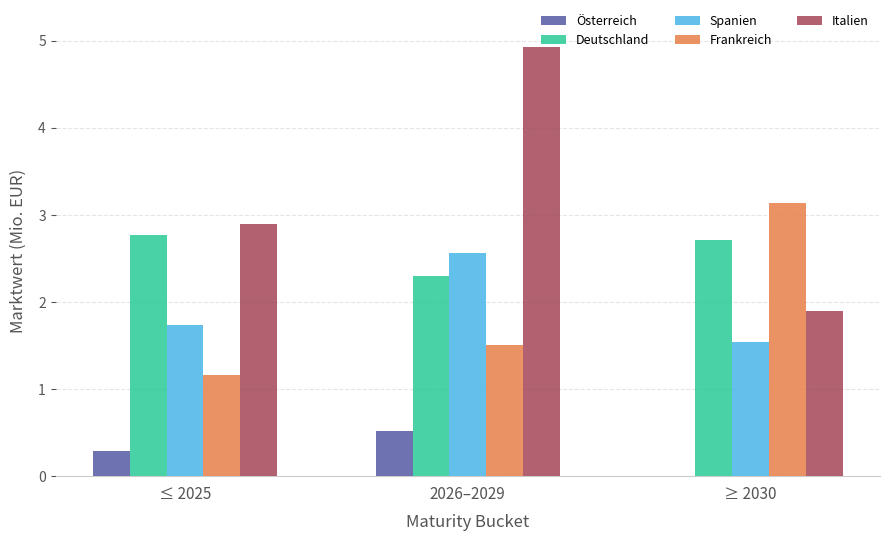

What is the sum of the Österreich values at ≤ 2025 and ≥ 2030?

0.3